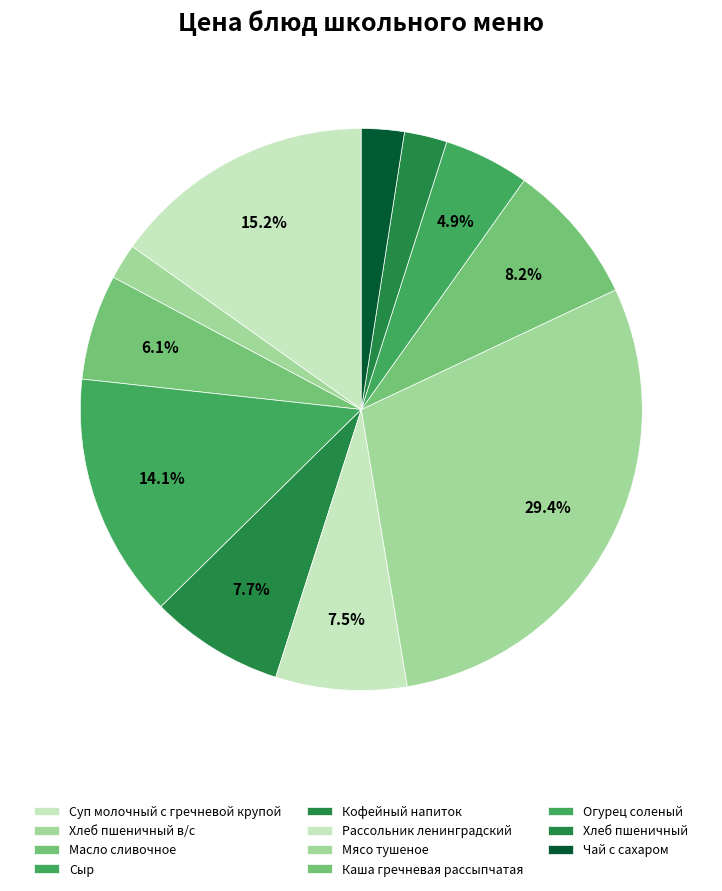

Count the number of slices in the pie.

11